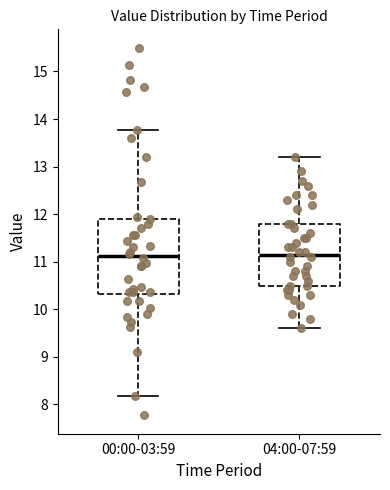

Where does the lower whisker of the box for 04:00-07:59 end on the y-axis? The values are not printed on the chart, so give them approximately, as read against the axis.

9.6